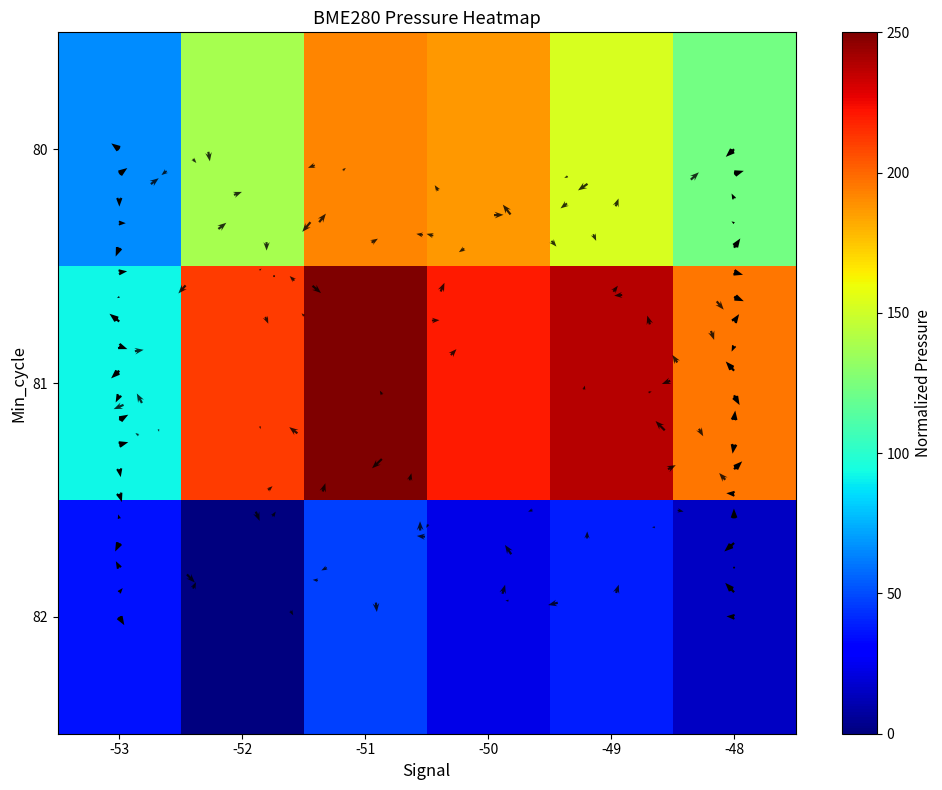

Read the 82 value at -51.

47.4